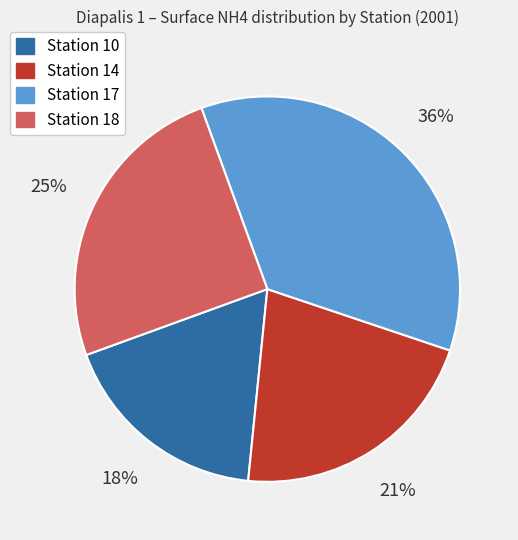

To the nearest percent, what portion does Station 10 represent?

18%